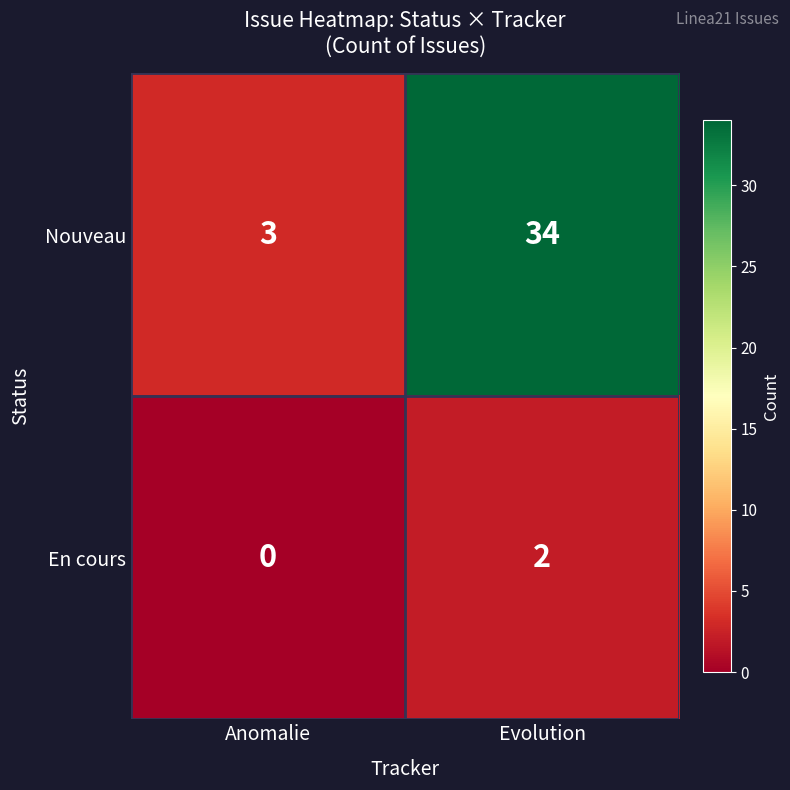

At which label is Nouveau closest to 18?

Anomalie